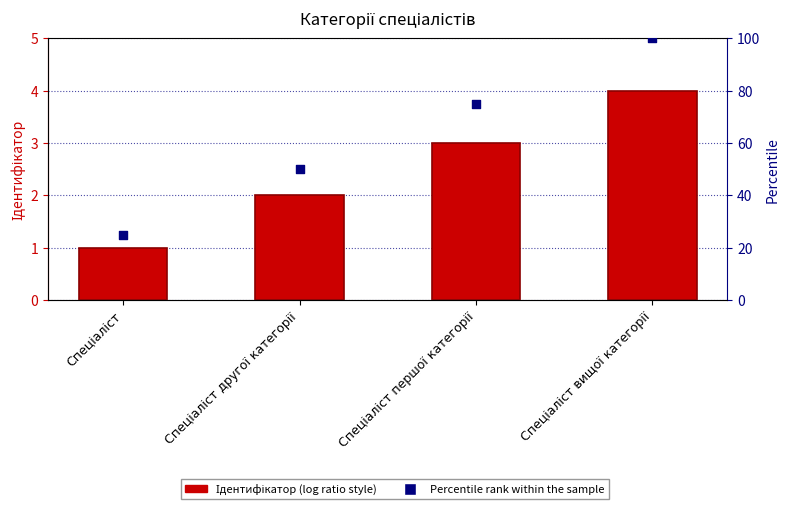

At how many categories does at least one series exceed 53?

2